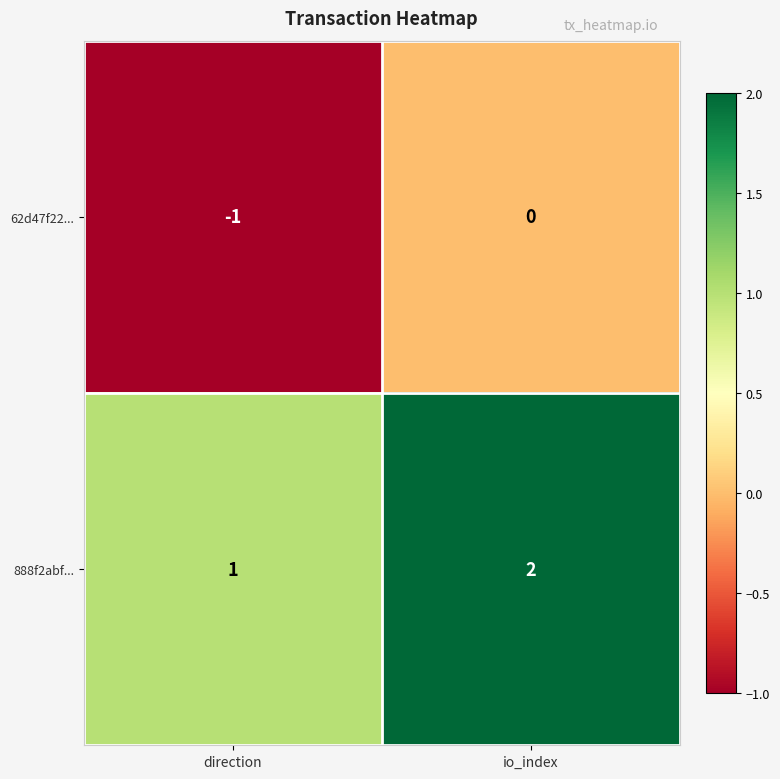

At which label is 888f2abf... closest to 1?

direction